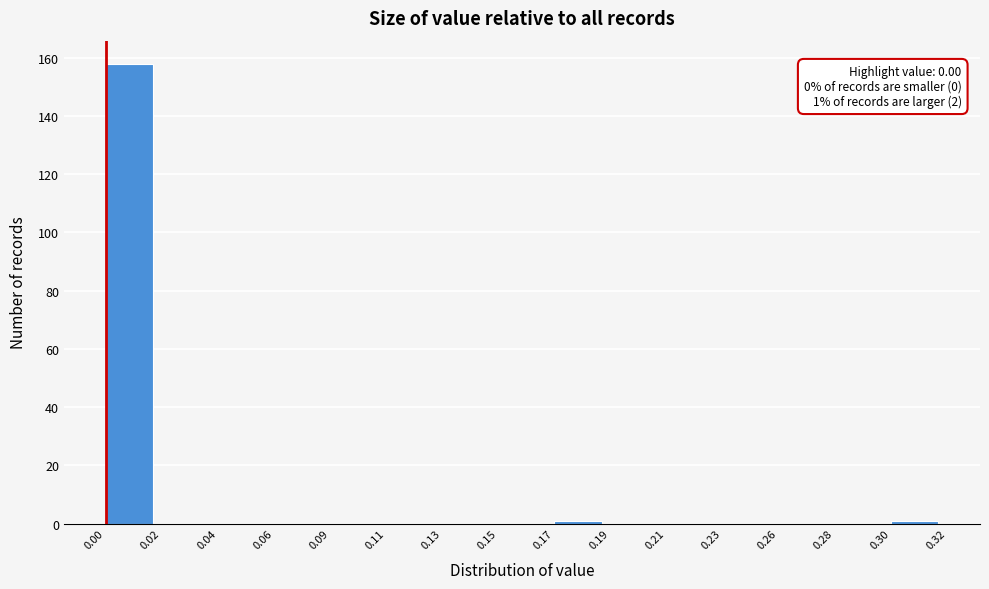

Reading left to right, transcribe all the data shown in this chart.

0.00=158	0.02=0	0.04=0	0.06=0	0.09=0	0.11=0	0.13=0	0.15=0	0.17=1	0.19=0	0.21=0	0.23=0	0.26=0	0.28=0	0.30=1